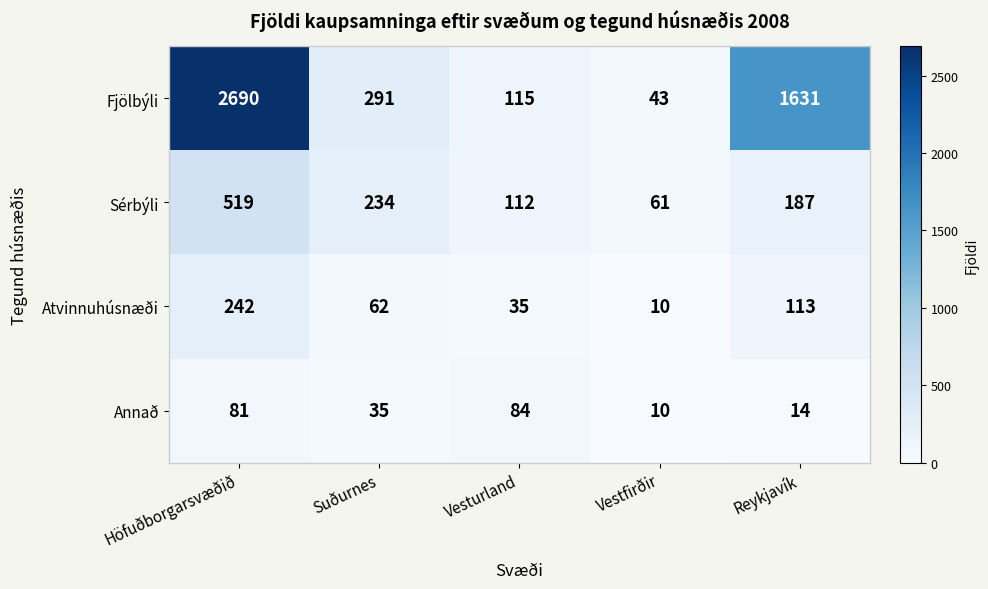

The value of Sérbýli at Höfuðborgarsvæðið is 519. True or false?

True